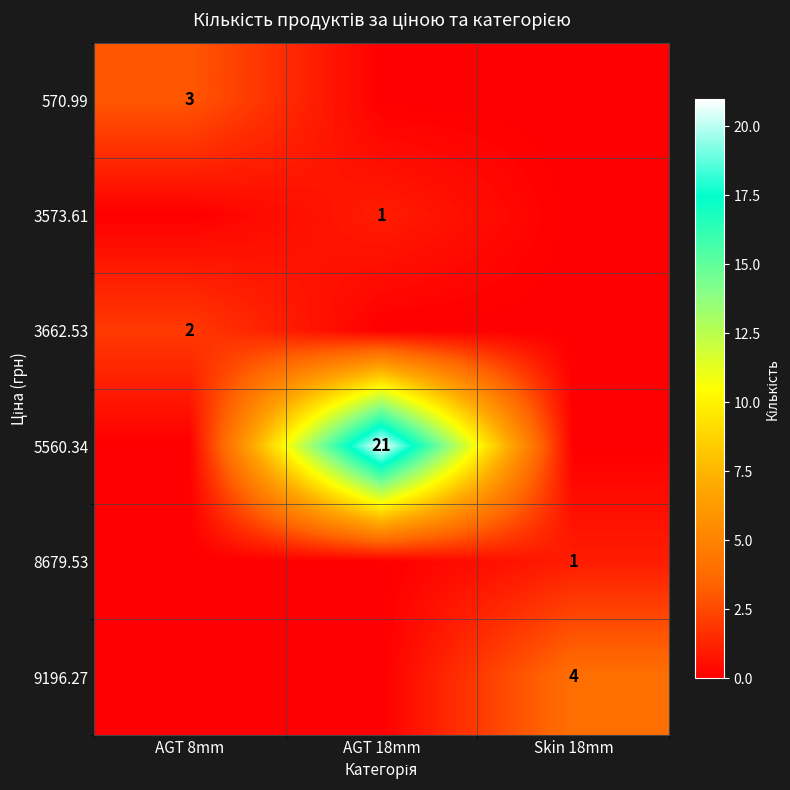

The 5560.34 series shows 27 at AGT 18mm. True or false?

False